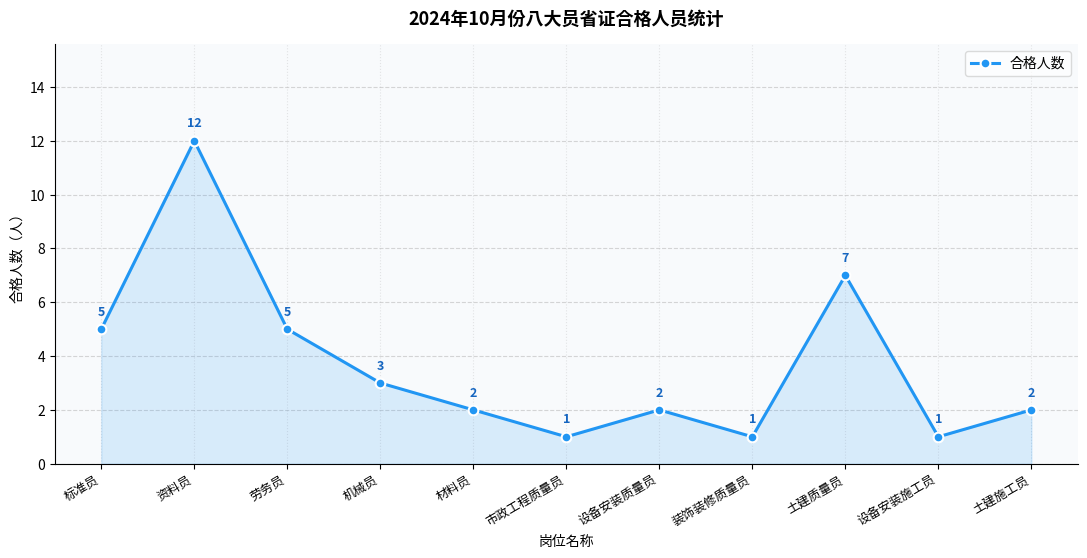

Which category has the highest value across all series?

资料员